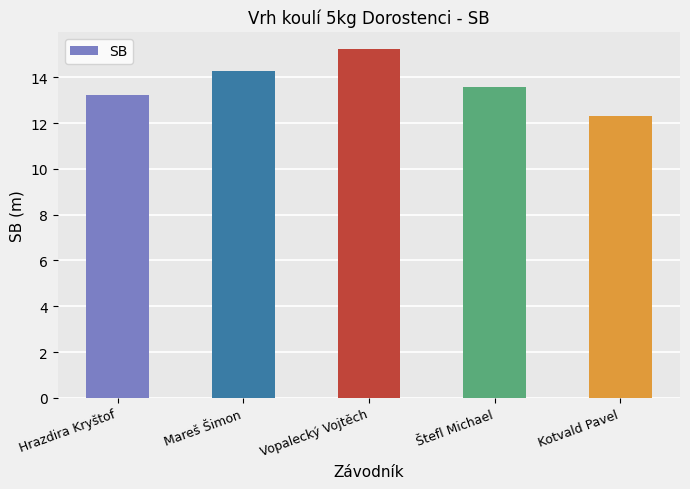

What is the ratio of the value at Mareš Šimon to the value at Štefl Michael?

1.1